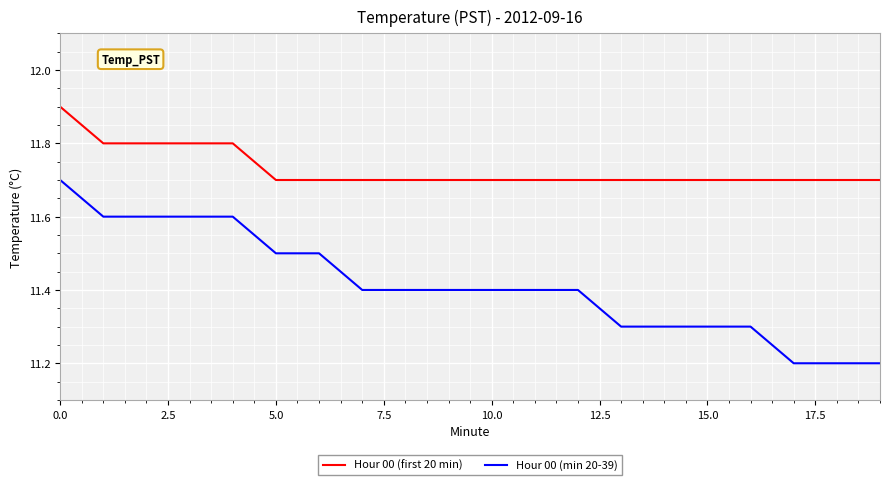

What is the maximum value for Hour 00 (first 20 min)?

11.9